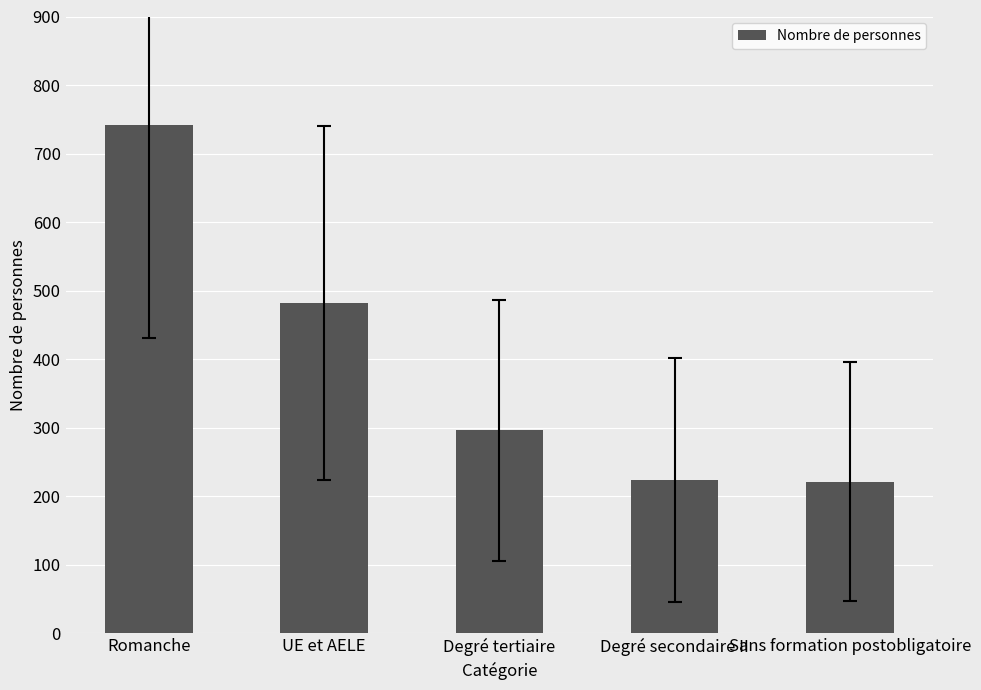

Are the bars horizontal?

No